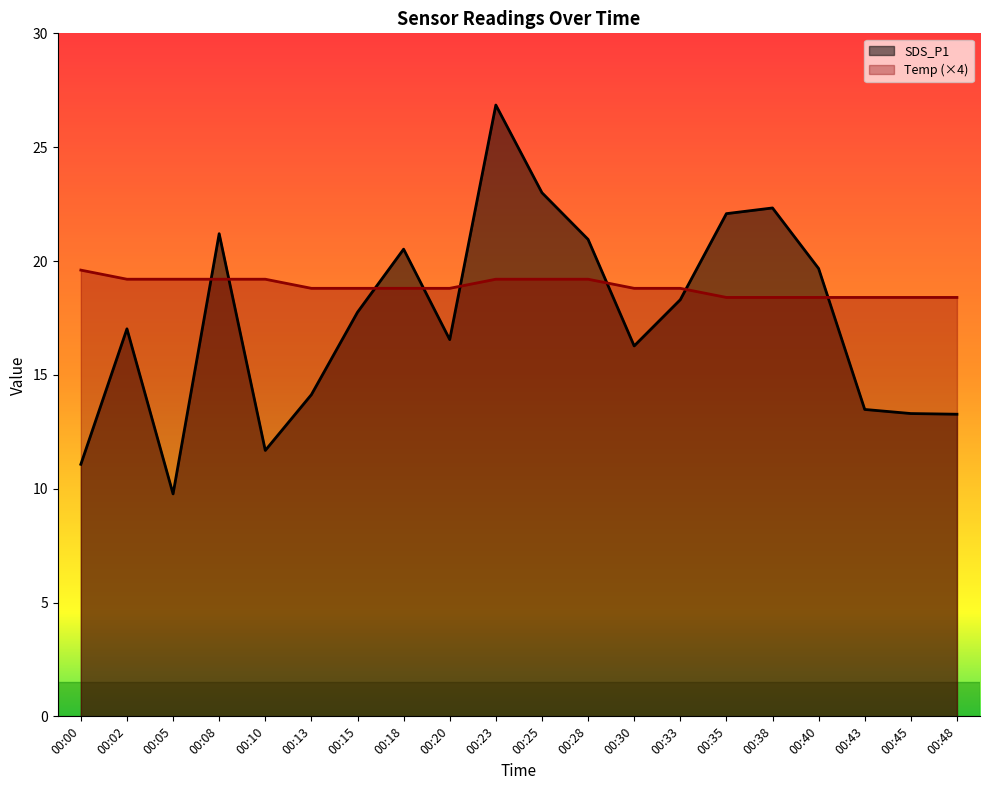

Which series has the largest total across all categories?

Temp (×4)